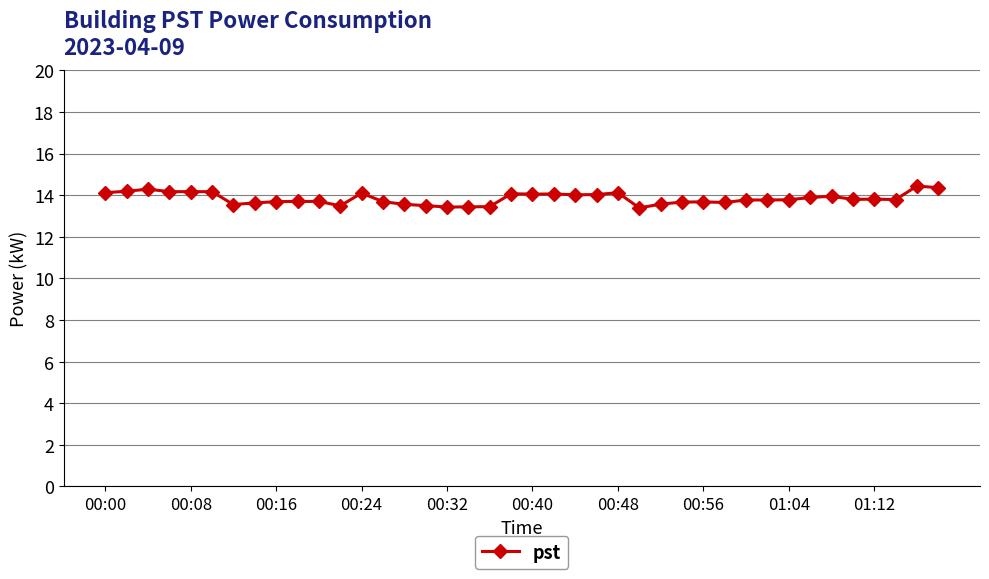

What is the value of the 27th point from the left?

13.6